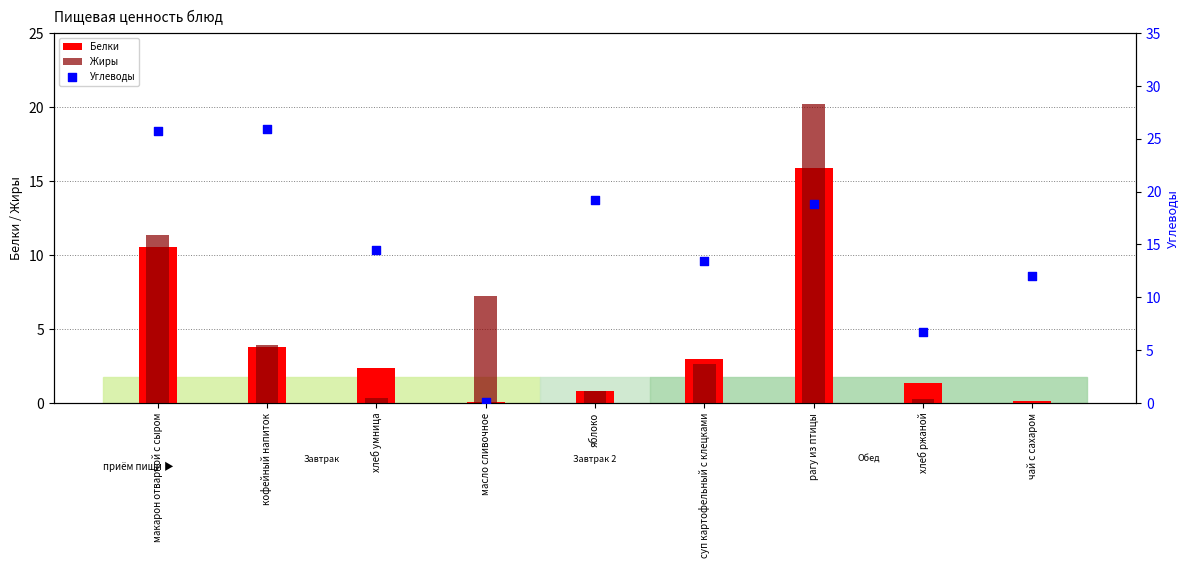

At how many categories does at least one series exceed 10?

7